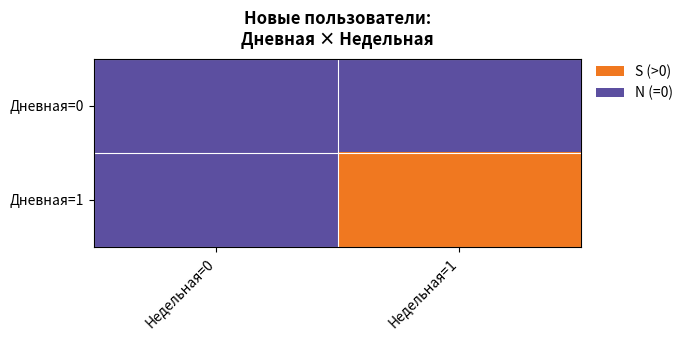

Reading left to right, what are all the values shown in this chart?

Дневная=0: Недельная=0=0	Недельная=1=0
Дневная=1: Недельная=0=0	Недельная=1=1